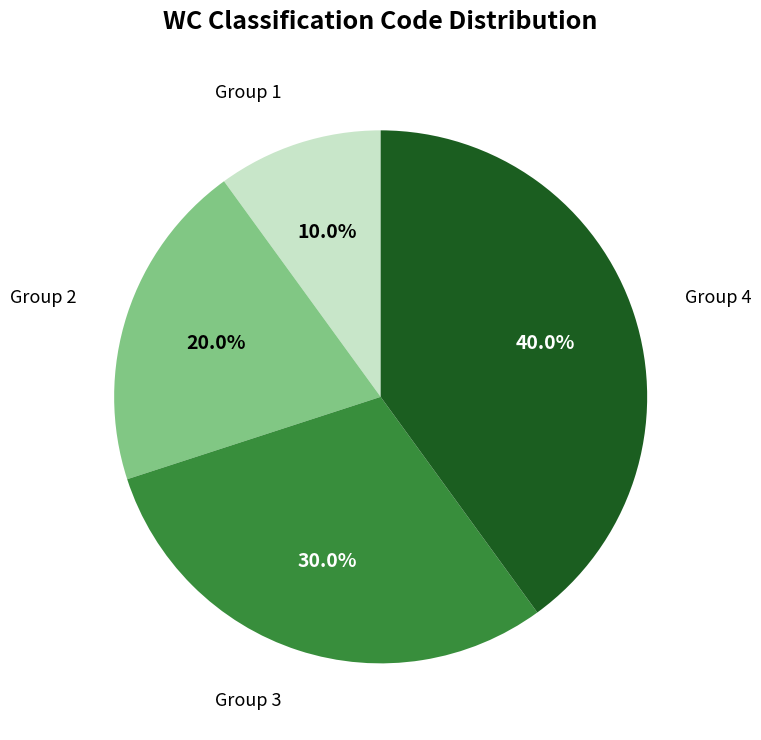

Does any single category account for the majority?

No